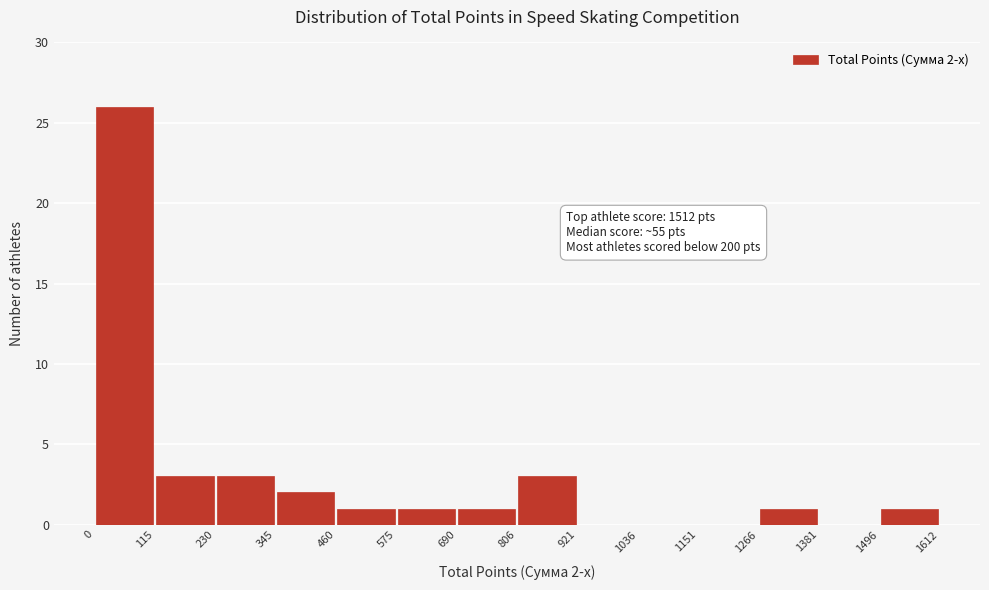

Over which range of the x-axis is the bar tallest?

0 to 115